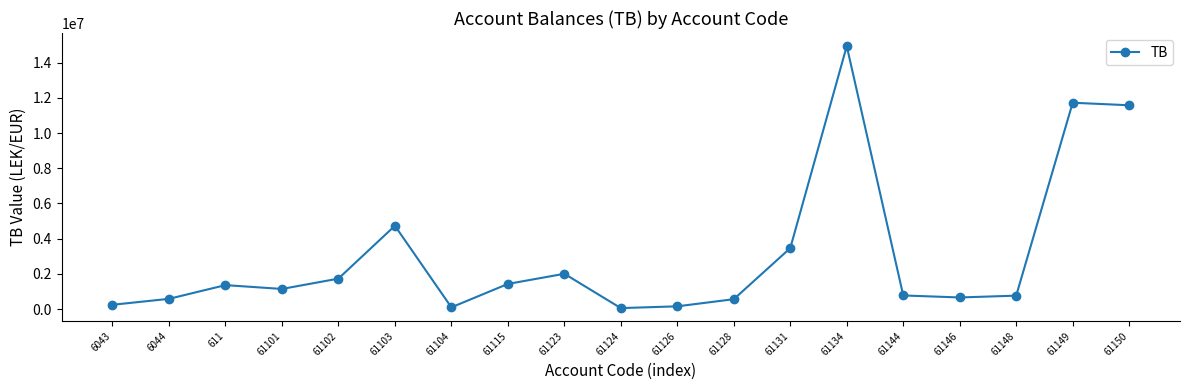

How many lines are shown in the chart?

1